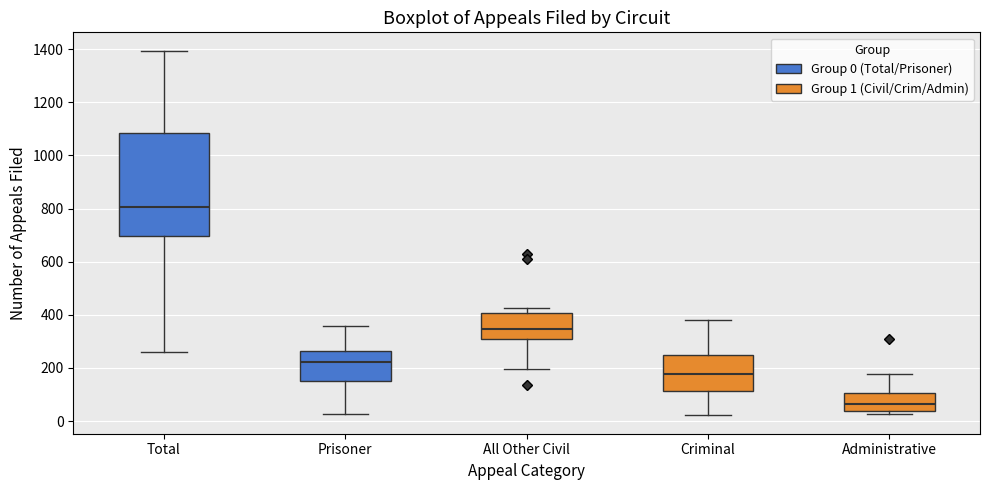

Reading left to right, read every box against the y-axis: the position of its median line, the range the box covers, and the ends of its whiskers. The values are not printed on the chart, so give them approximately, as read against the axis.

Total: median 800, box 700 to 1080, whiskers 260 to 1400
Prisoner: median 220, box 160 to 260, whiskers 20 to 360
All Other Civil: median 340, box 300 to 400, whiskers 200 to 420
Criminal: median 180, box 120 to 240, whiskers 20 to 380
Administrative: median 60, box 40 to 100, whiskers 20 to 180